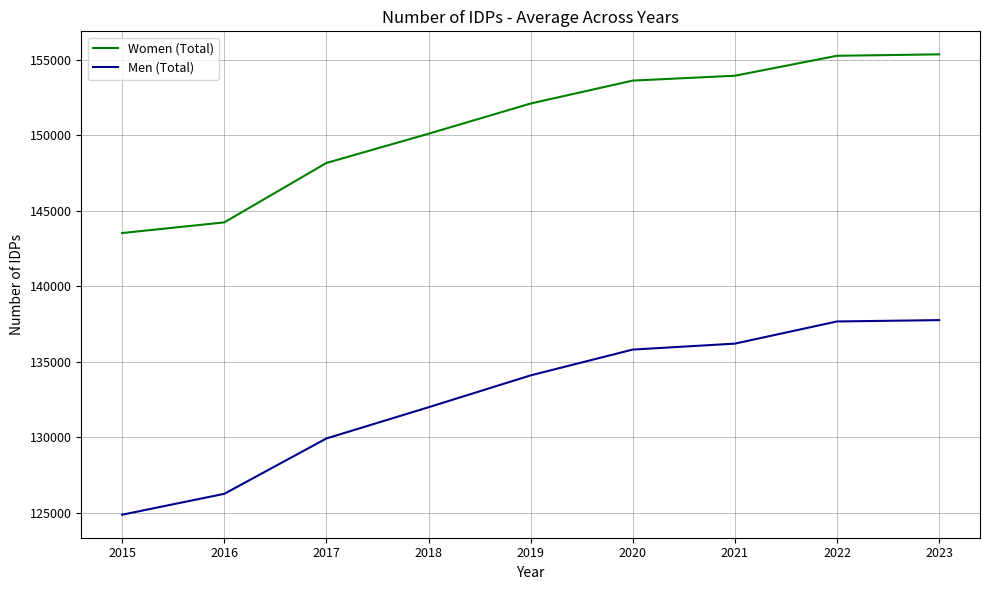

List the series in order of their overall mean, lowest first.

Men (Total), Women (Total)